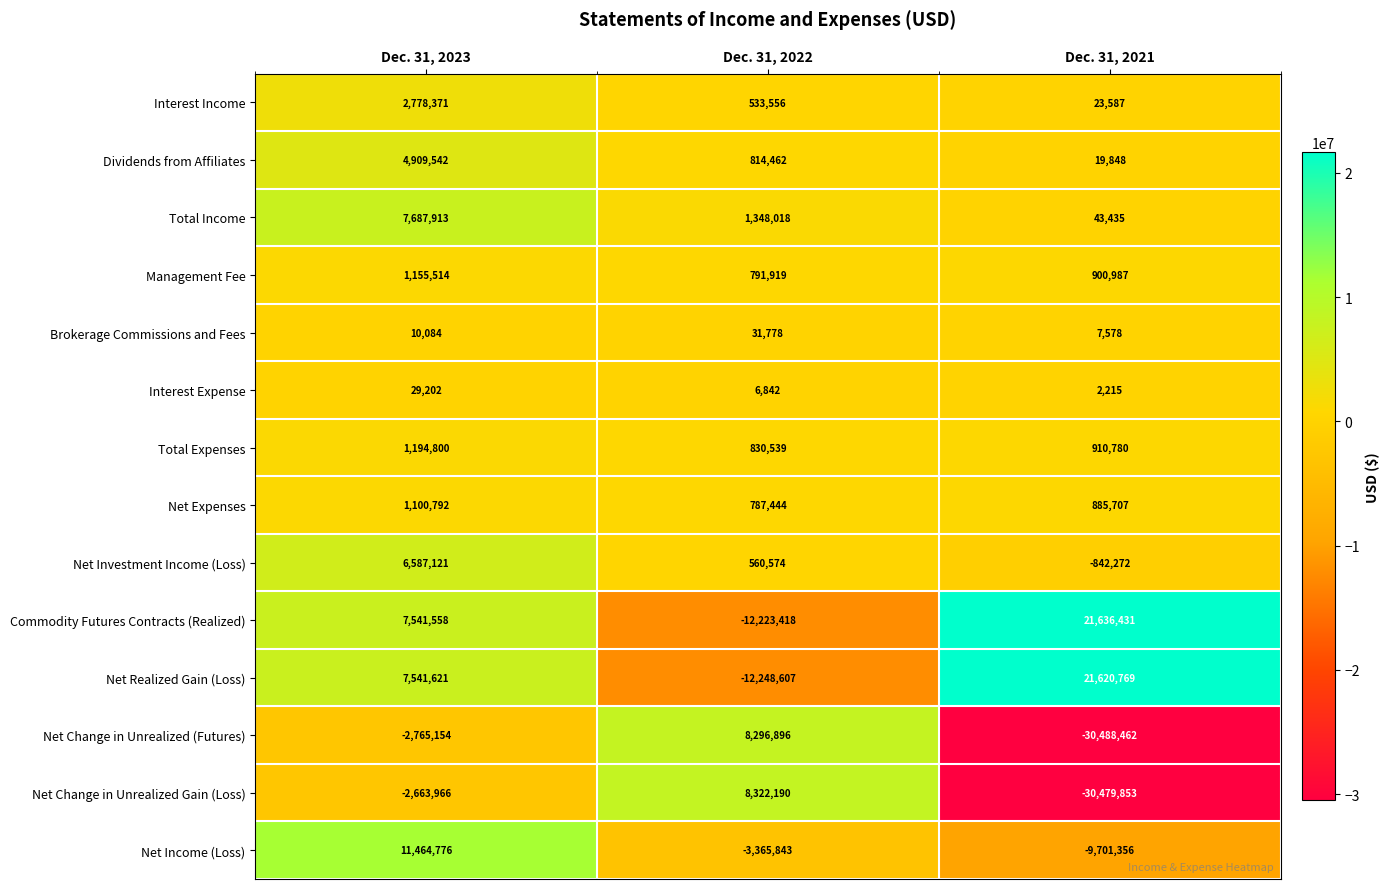

Which series has the largest total across all categories?

Commodity Futures Contracts (Realized)